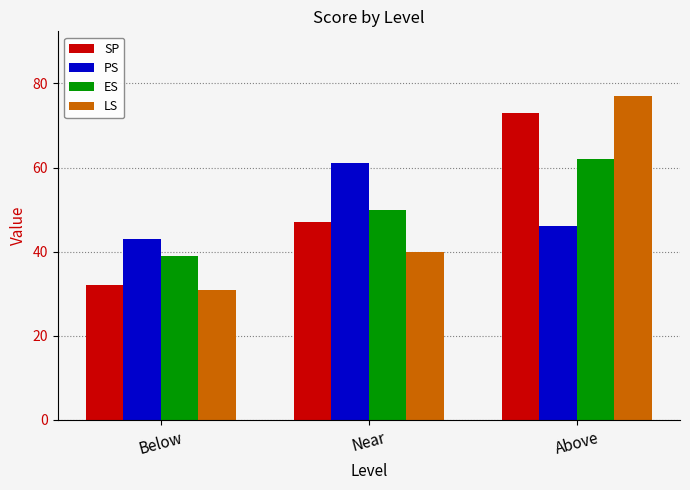

List the series in order of their peak value, highest first.

LS, SP, ES, PS